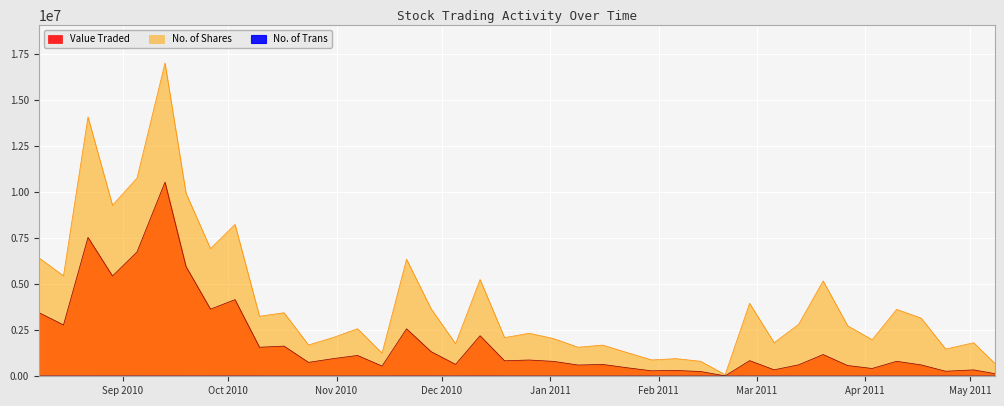

True or false: No. of Shares and No. of Trans cross at least once.

False